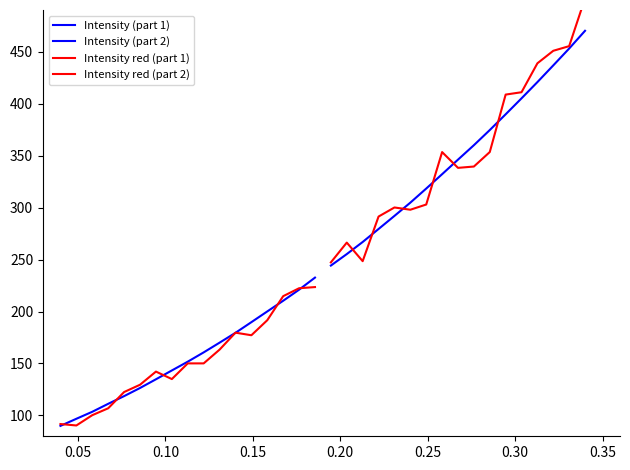

Does the chart have visible grid lines?

No